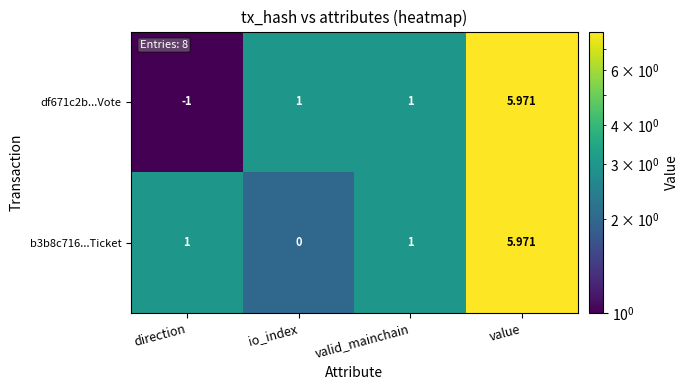

Is the value of b3b8c716...Ticket at io_index greater than the value of df671c2b...Vote at value?

No